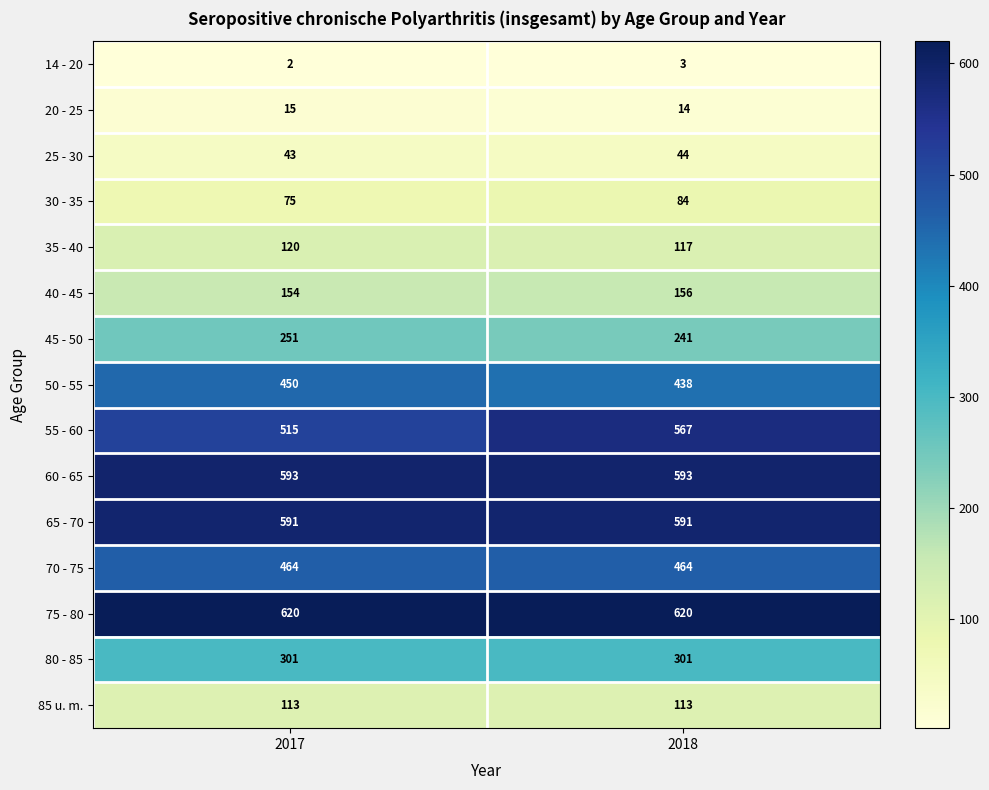

Count the number of data series in this chart.

15